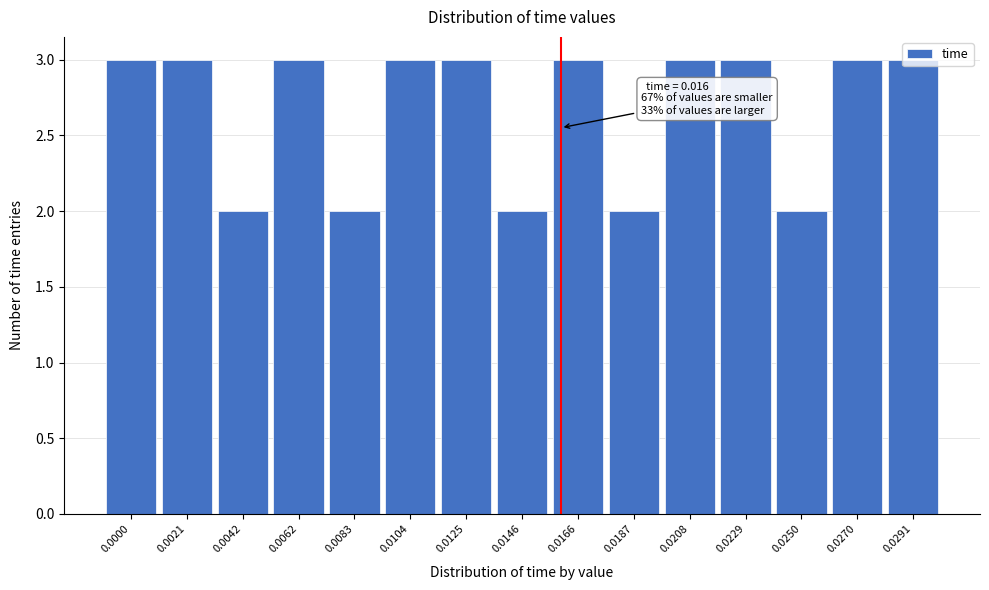

What is the ratio of the value at 0.0083 to the value at 0.0062?

0.7